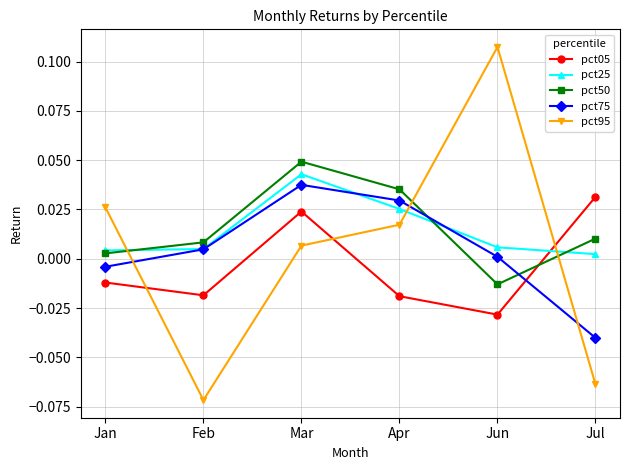

Which series ends up on top after the final intersection of pct50 and pct05?

pct05